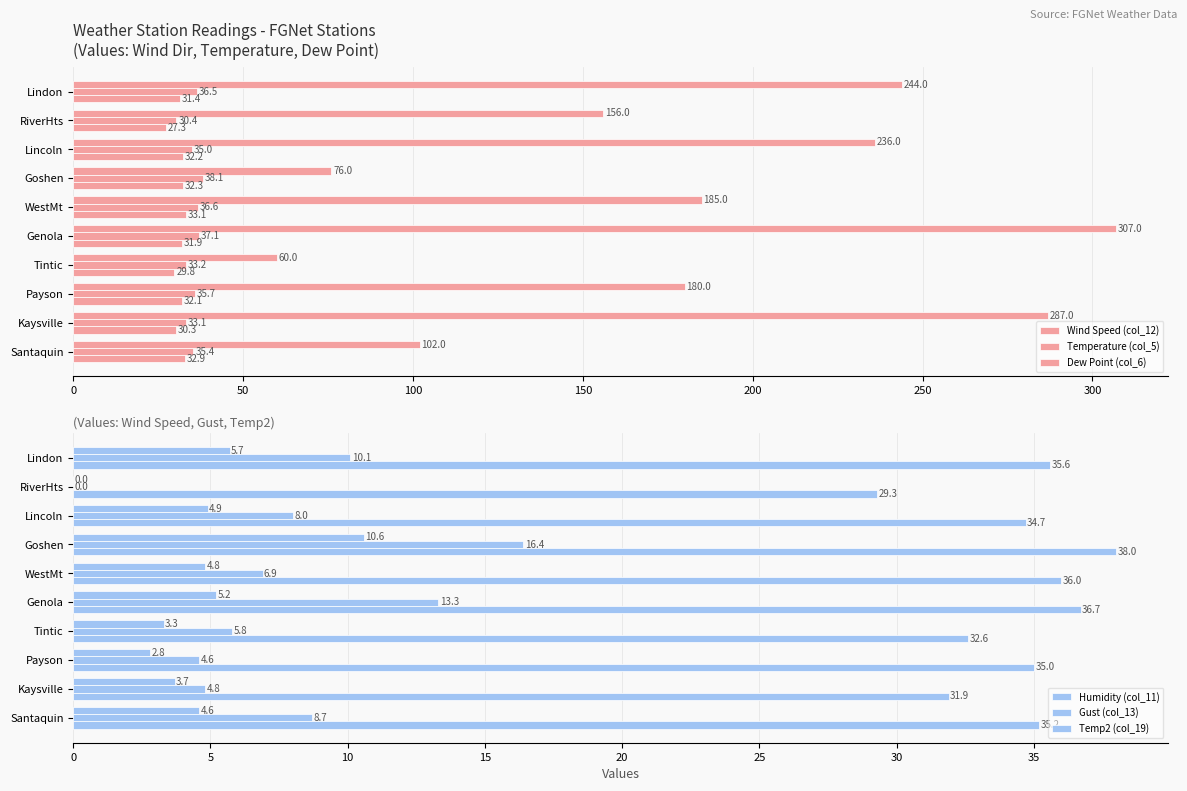

How many values in Humidity (col_11) are above zero?

9